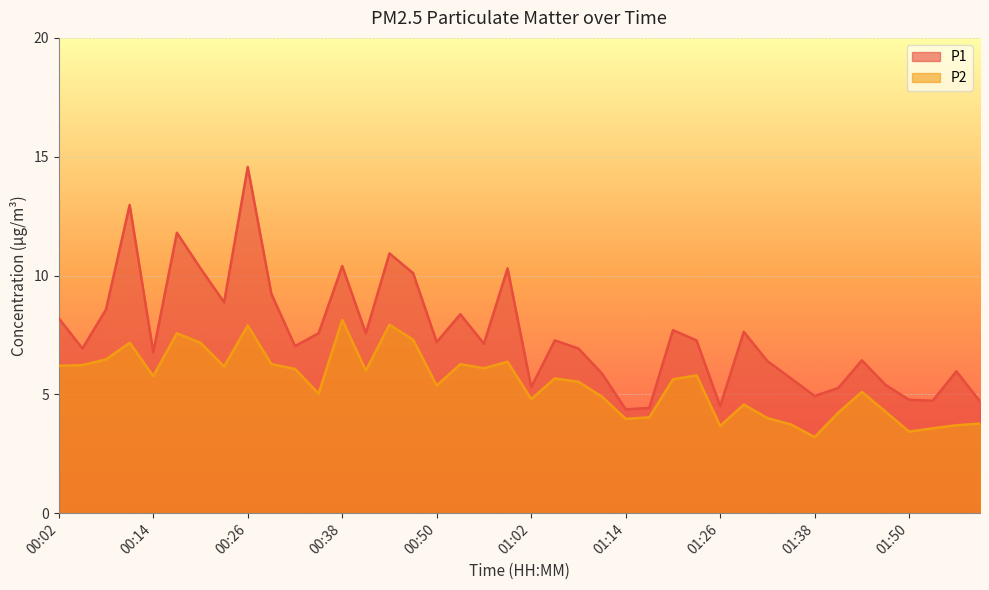

Rank the series by their maximum value, from lowest to highest.

P2, P1